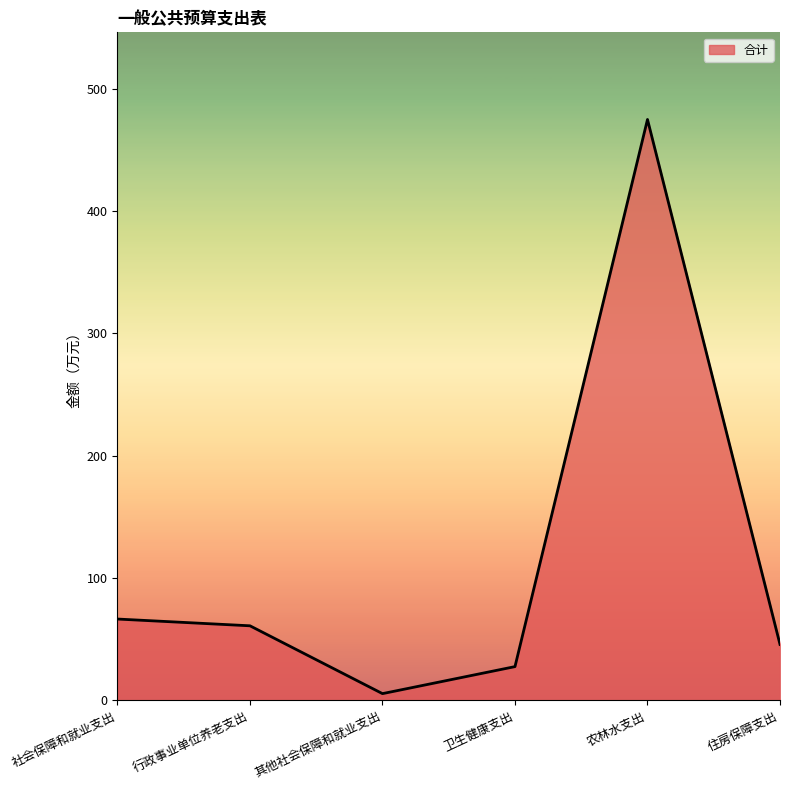

The value at 住房保障支出 is 74.4. True or false?

False